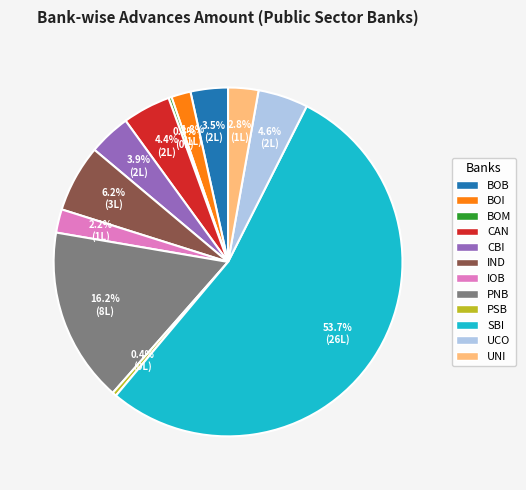

Count the number of slices in the pie.

12